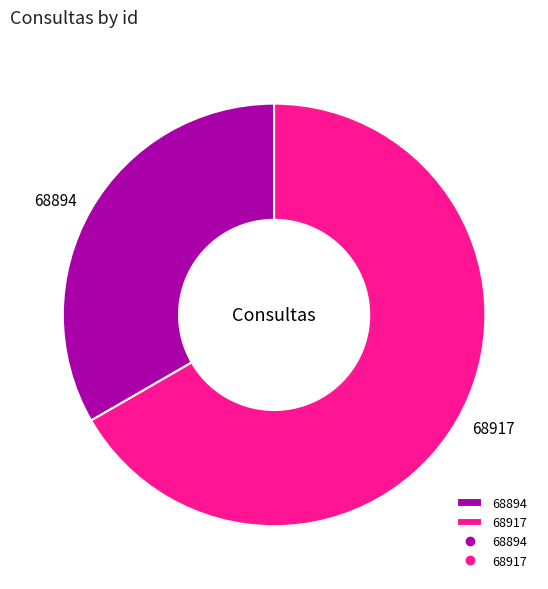

Is there a majority slice in this chart?

Yes